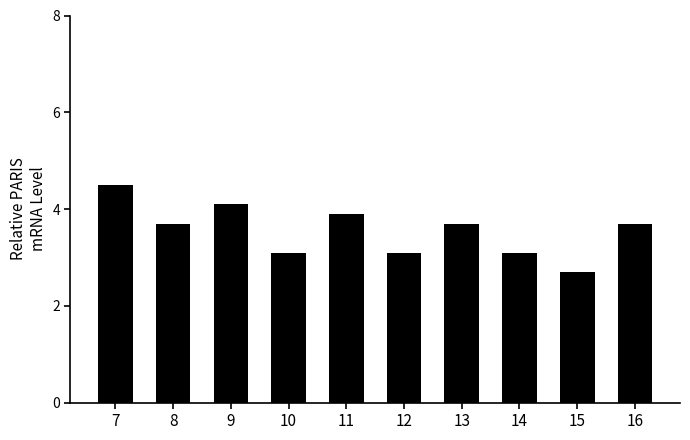

What is the minimum value shown in the chart?

2.7